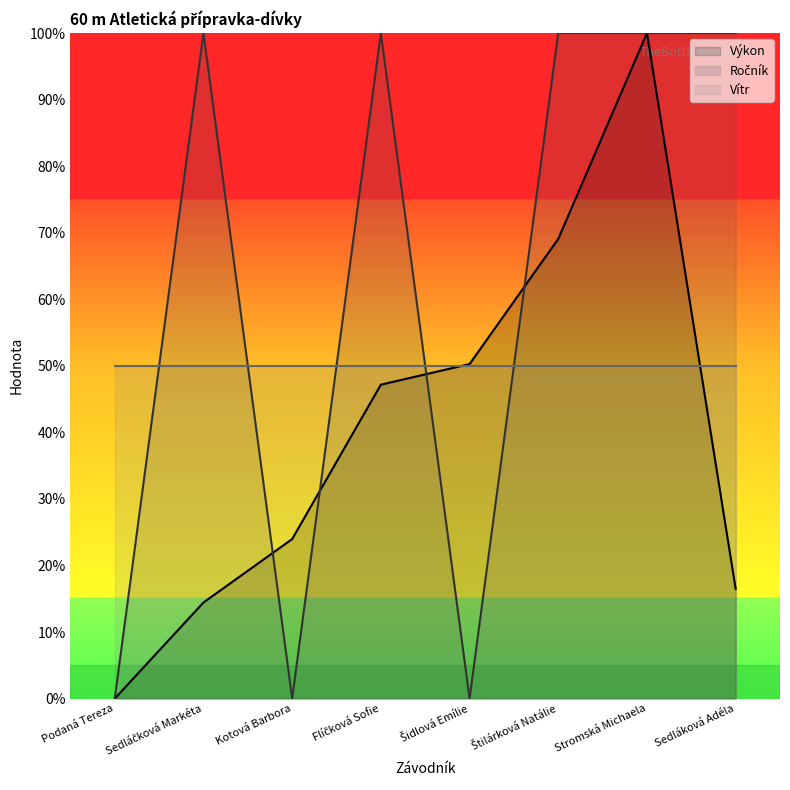

Which series changed the most between Sedláčková Markéta and Stromská Michaela?

Výkon